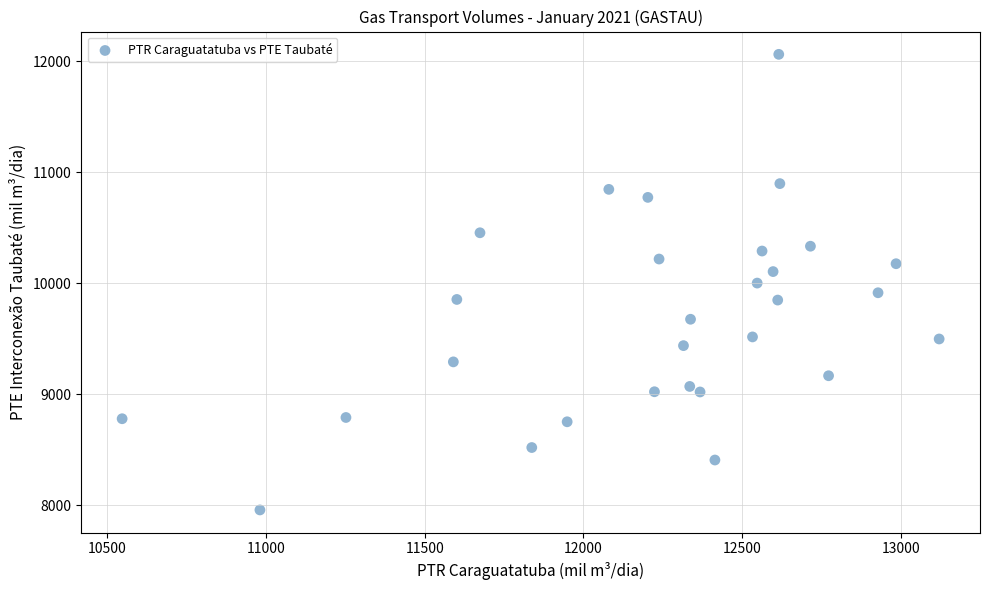

What is the range of X values (max minus min)?

2572.2